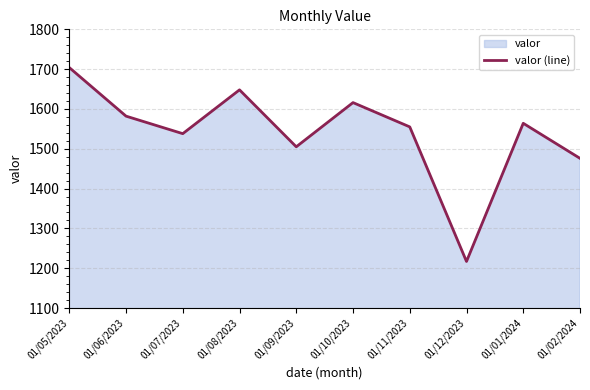

Does the chart have visible grid lines?

Yes